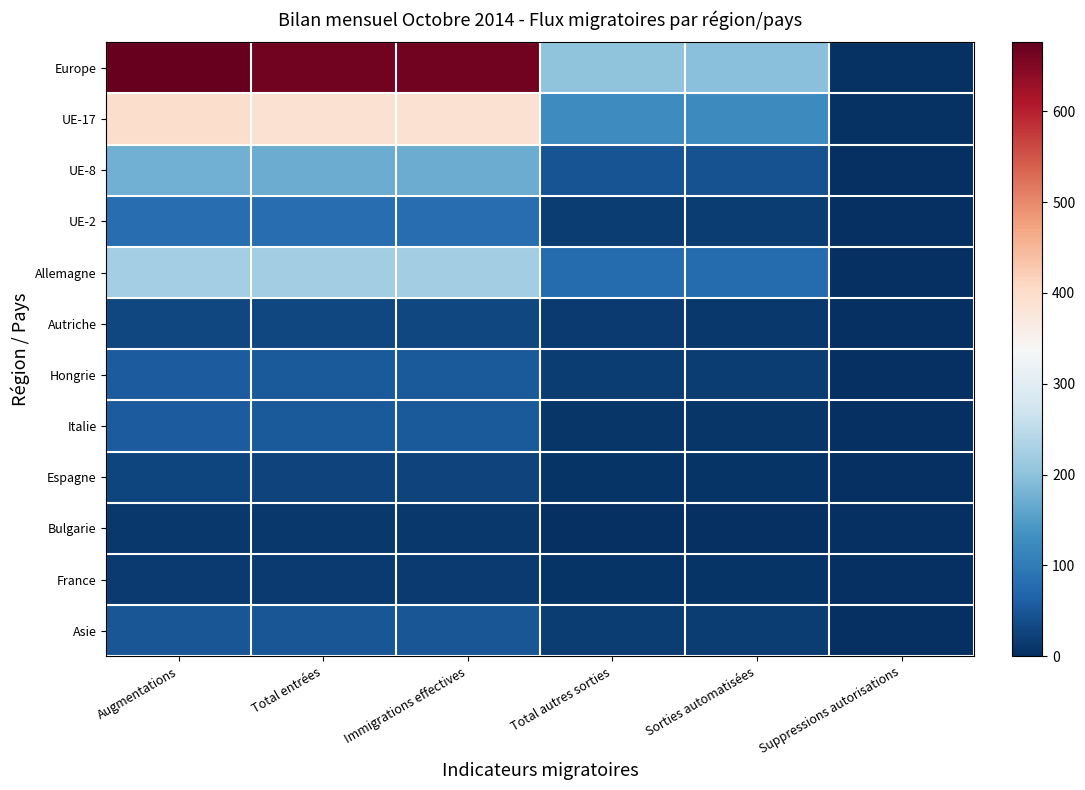

At how many categories does at least one series exceed 662?

3